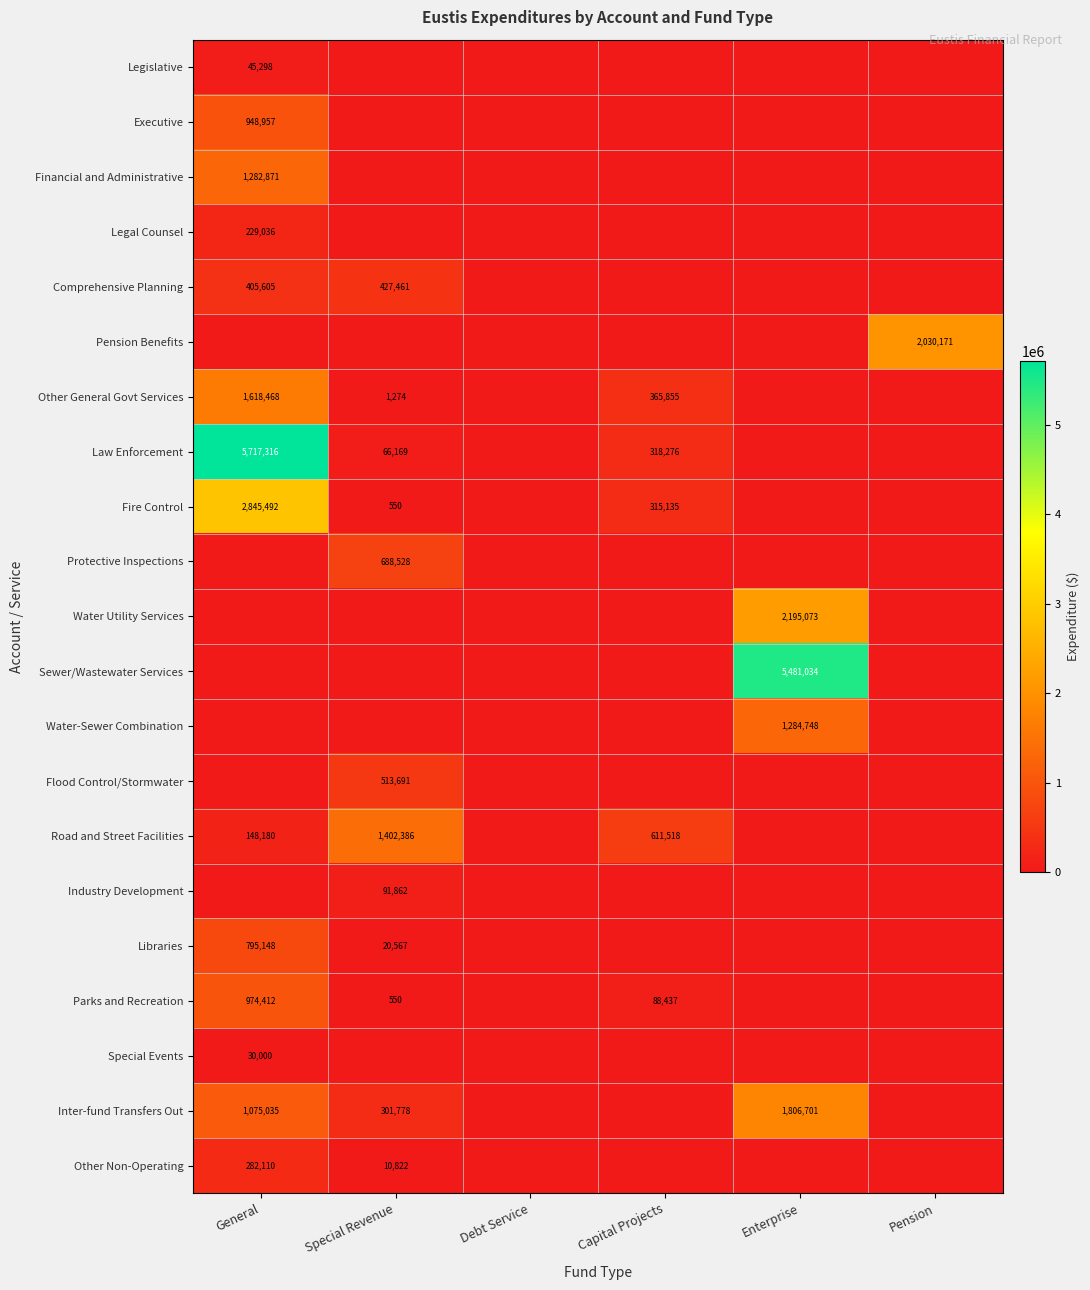

Is it true that Other General Govt Services equals 1274 at Special Revenue?

True